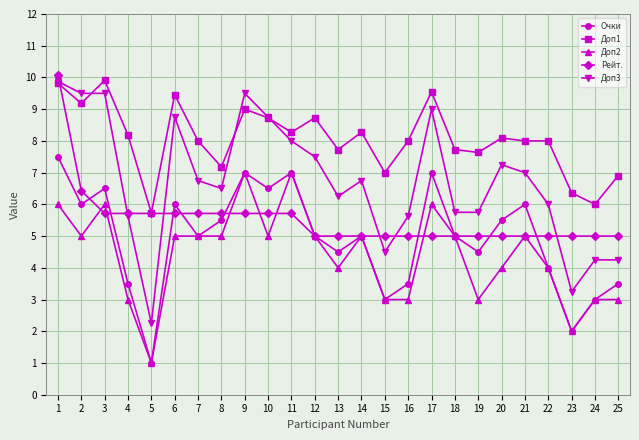

What is the value of the Рейт. point at the 18th from the left?

5.0